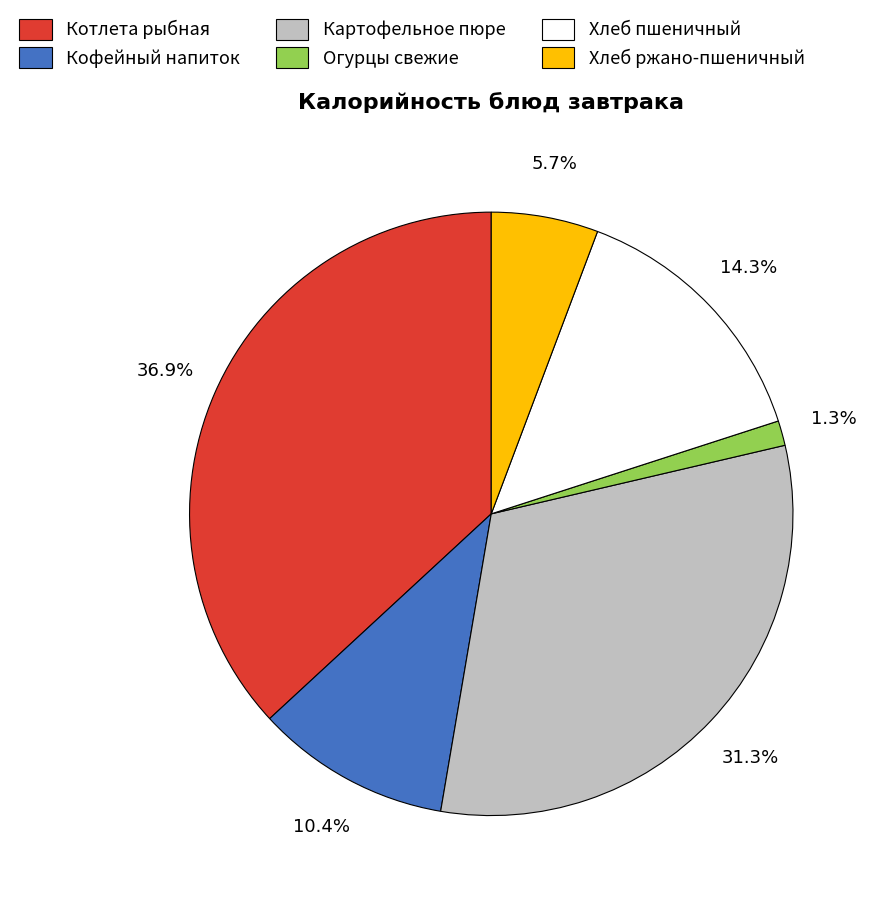

How many slices are in this pie chart?

6